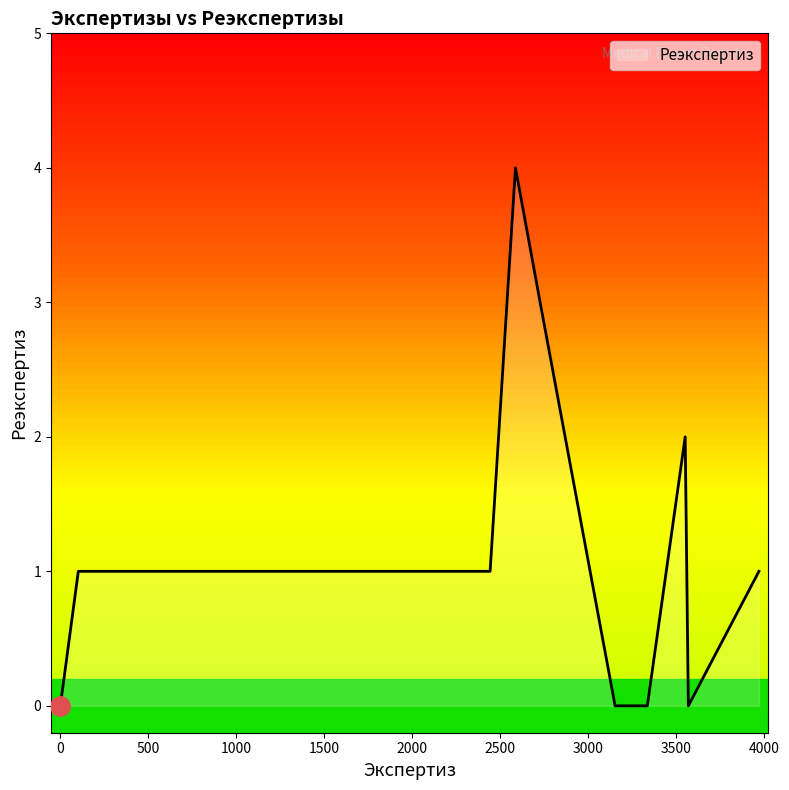

How many lines are shown in the chart?

1